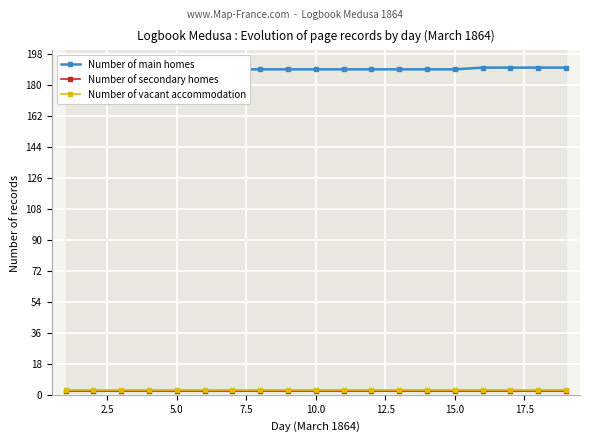

True or false: Number of secondary homes has a value of 2 at 5.0.

True